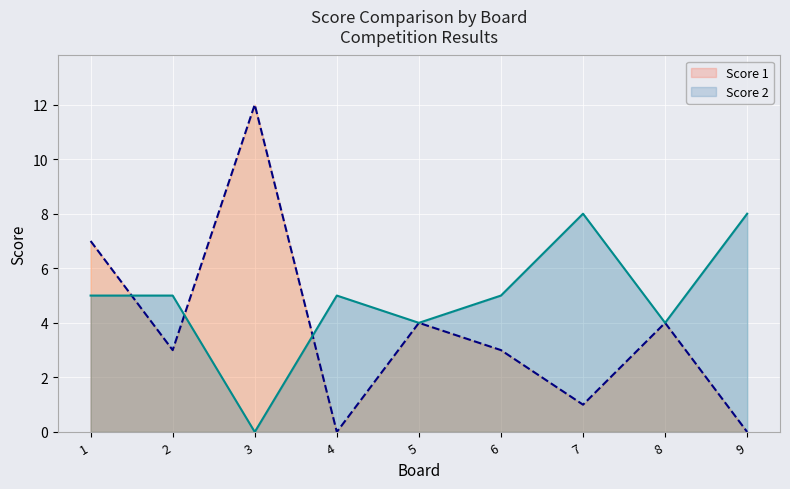

At which category does Score 2 reach its first local valley?

3